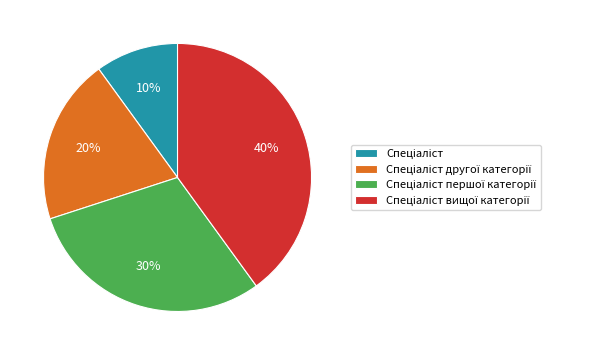

Is there any slice that represents more than half of the pie?

No